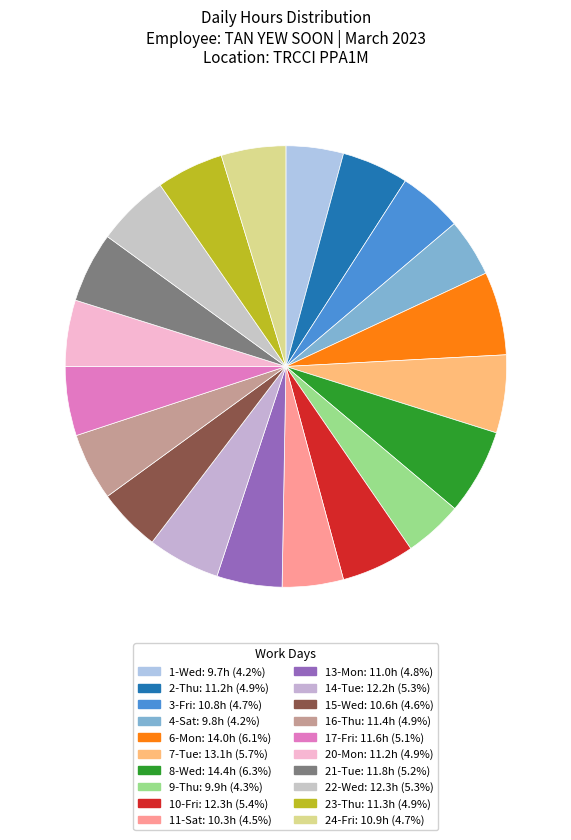

What percentage is the 6-Mon slice, to the nearest percent?

6%